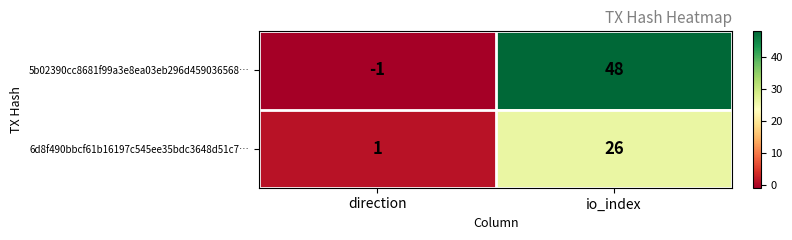

Which series has the widest spread of values?

5b02390cc8681f99a3e8ea03eb296d459036568…